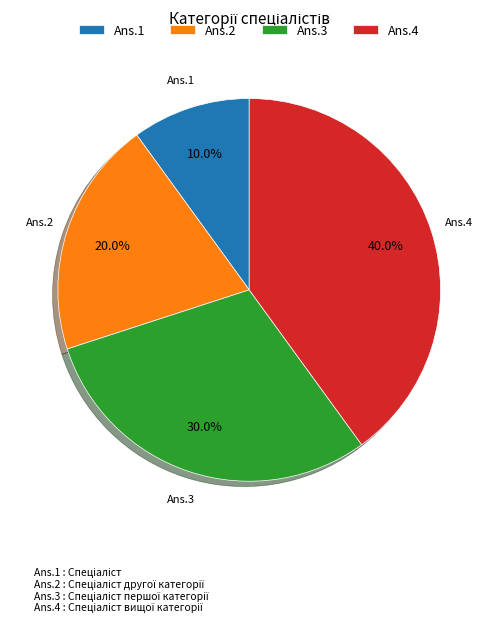

Which has a higher value, Ans.1 or Ans.4?

Ans.4